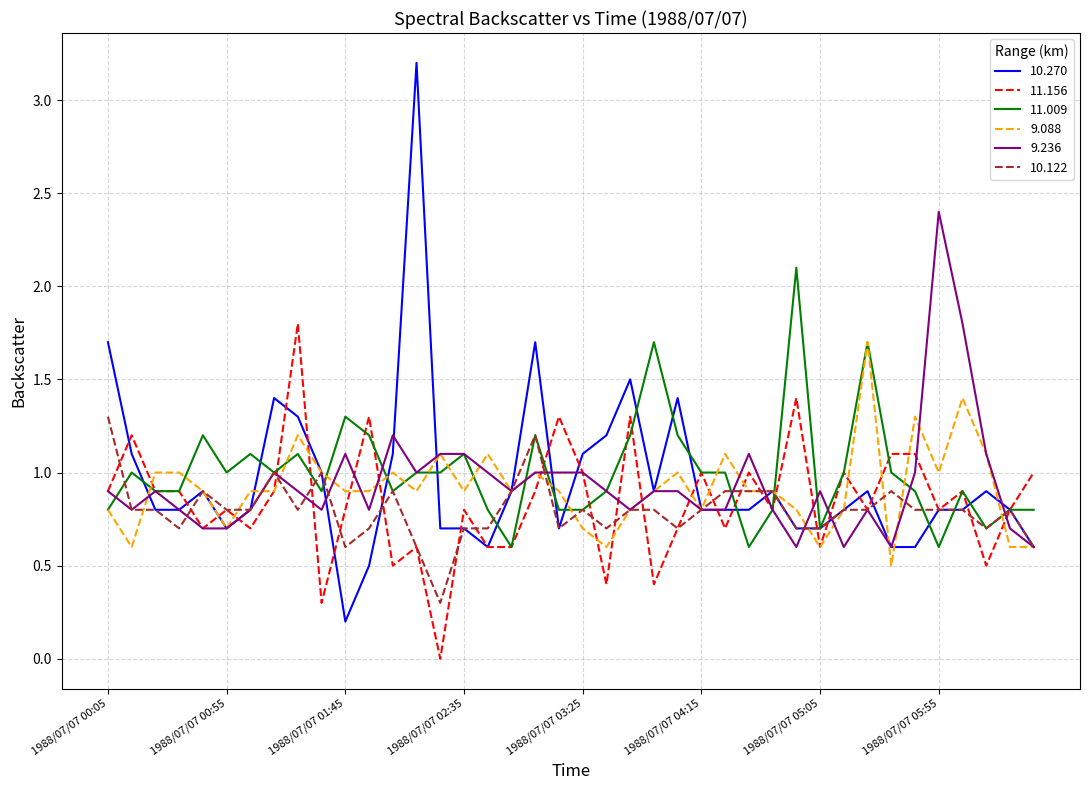

Which series has the largest range (max minus min)?

10.270